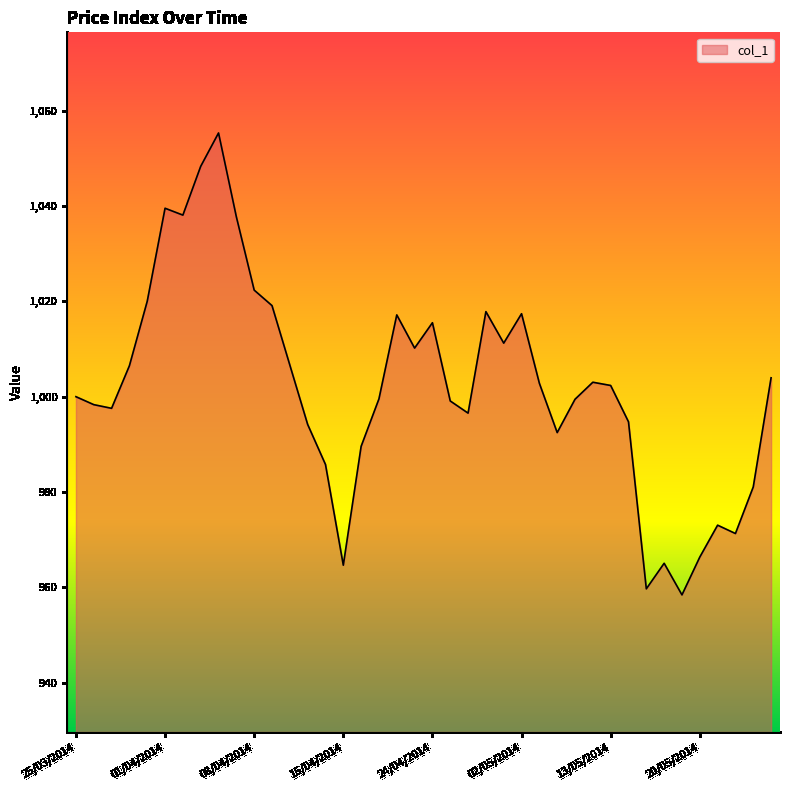

What is the greatest value displayed?

1055.3